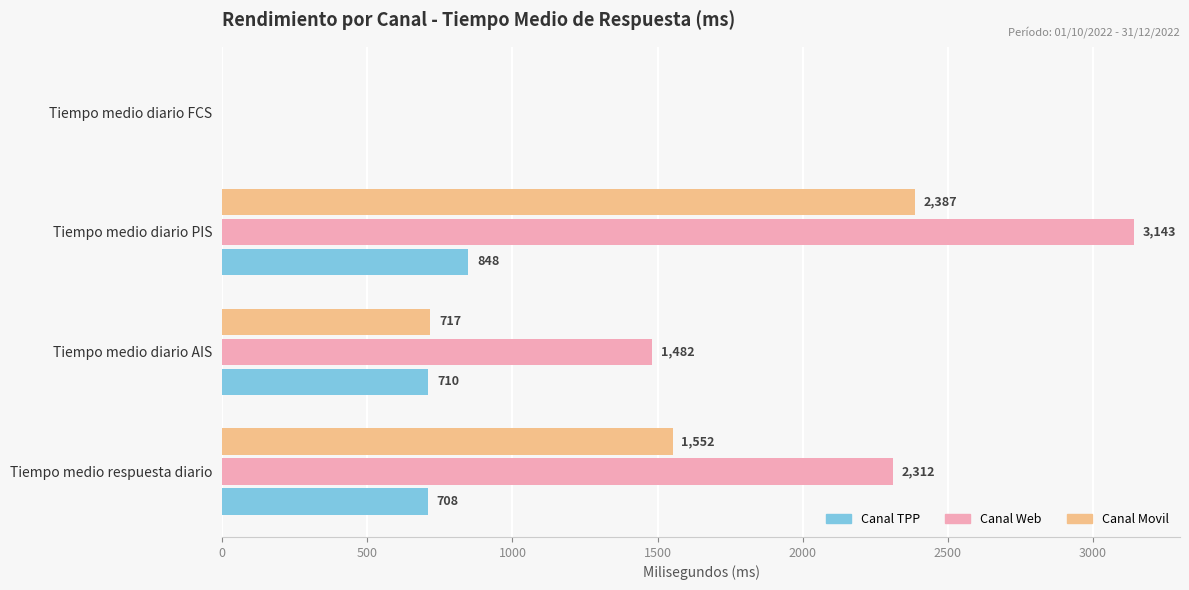

What is the sum of all Canal Movil values?

4656